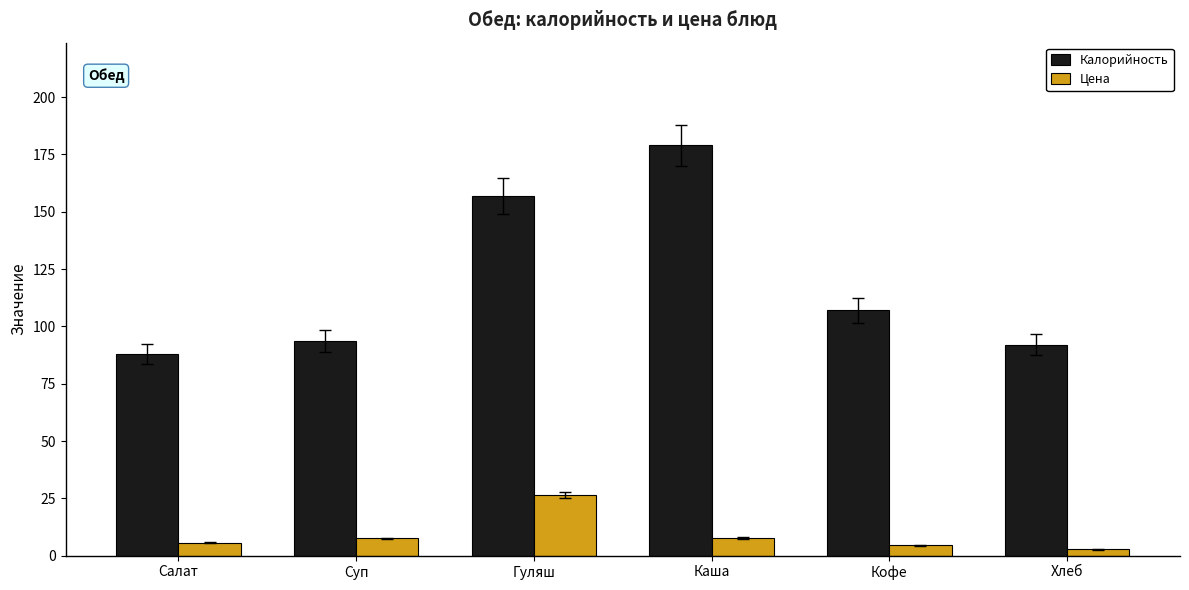

What is the difference between the highest and lowest values at Салат?

82.2